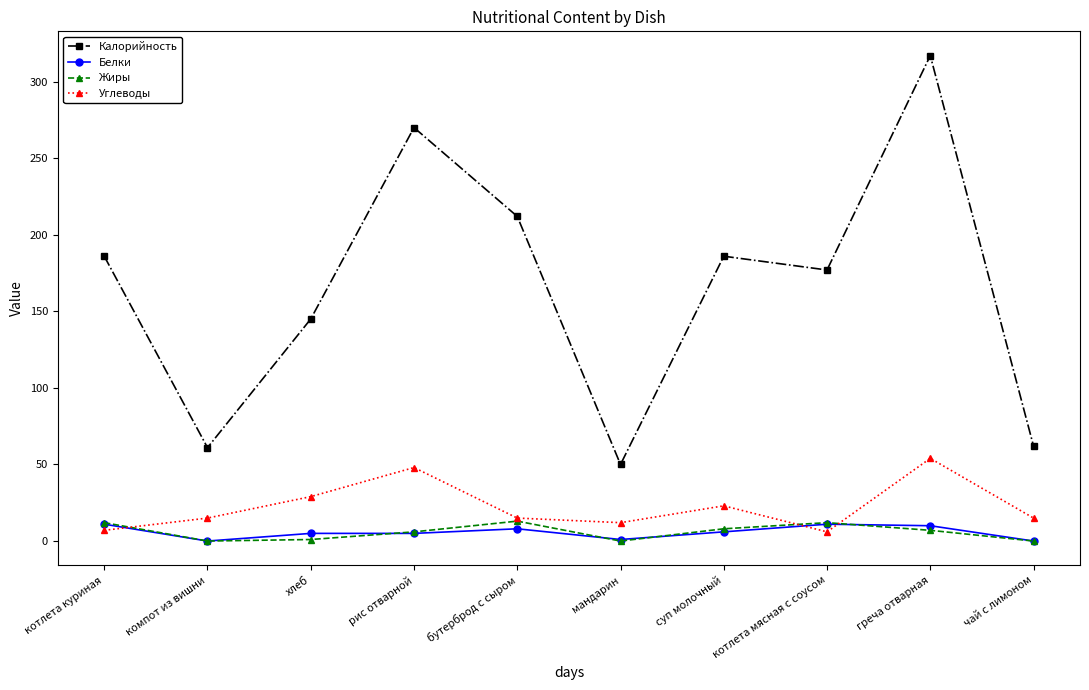

In Углеводы, how many points are lower than both neighbors (excluding endpoints)?

2